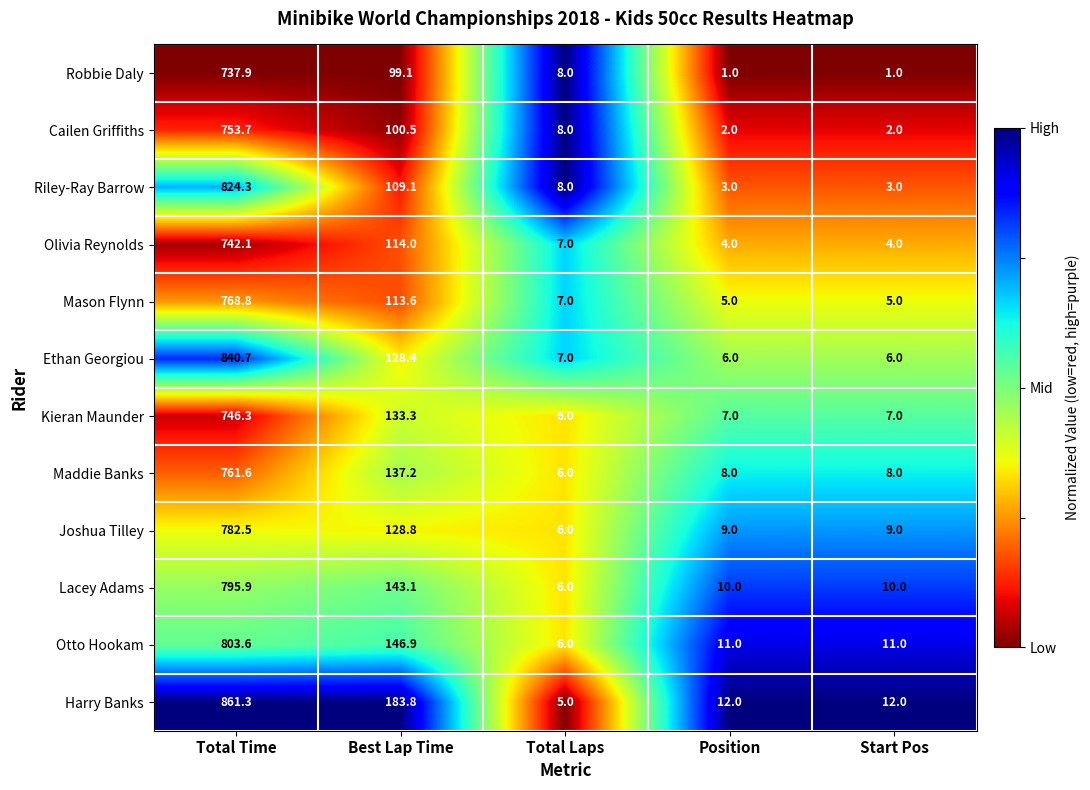

Rank the series by their maximum value, from lowest to highest.

Robbie Daly, Olivia Reynolds, Kieran Maunder, Cailen Griffiths, Maddie Banks, Mason Flynn, Joshua Tilley, Lacey Adams, Otto Hookam, Riley-Ray Barrow, Ethan Georgiou, Harry Banks